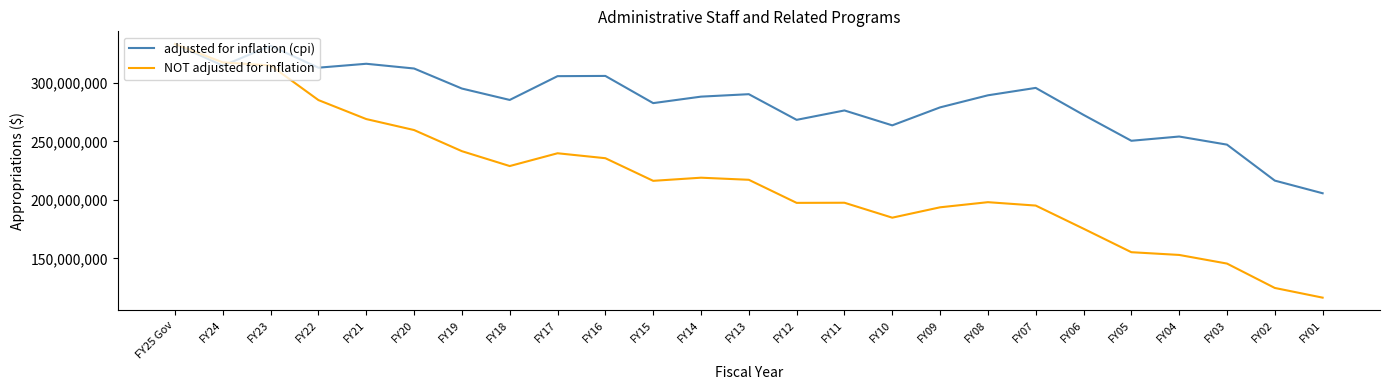

What value does the adjusted for inflation (cpi) series have at FY14, to the nearest 50?

288305550